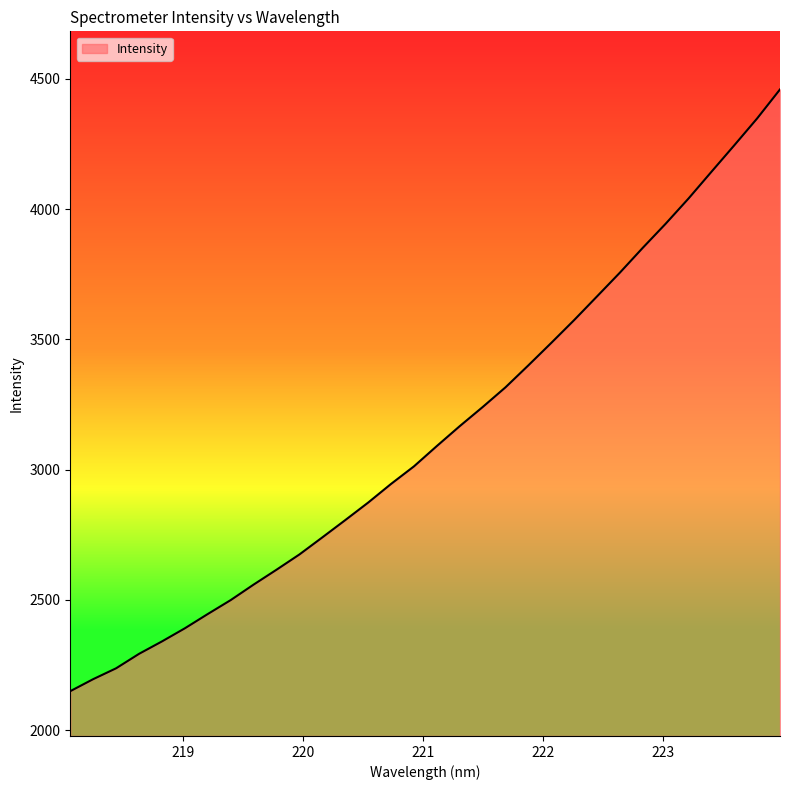

What is the greatest value displayed?

4459.9